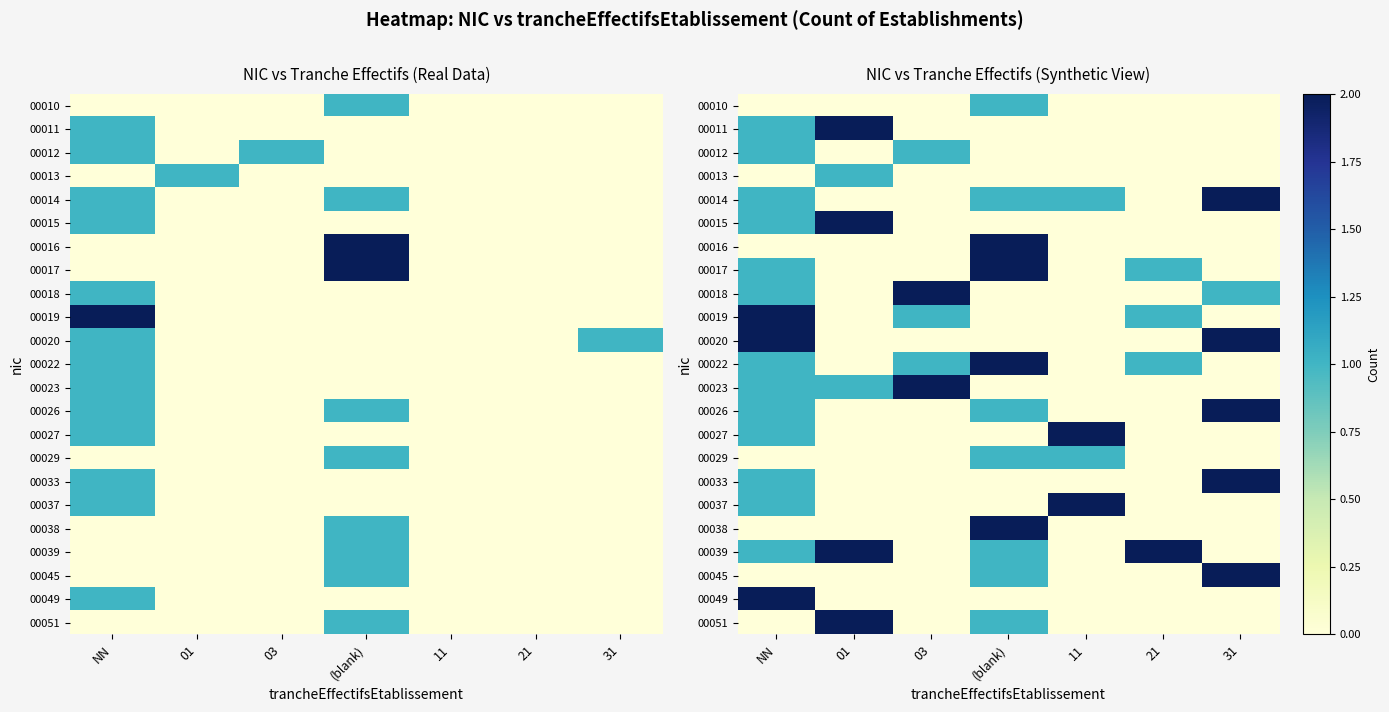

At how many categories does at least one series exceed 0?

7